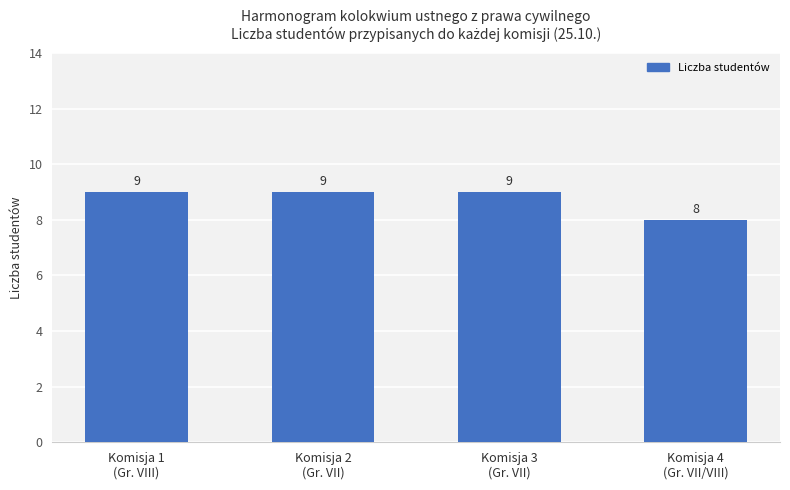

What is the difference between the maximum and minimum values?

1